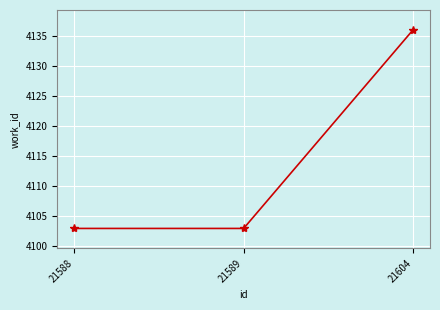

Does the chart display data point markers on the line(s)?

Yes